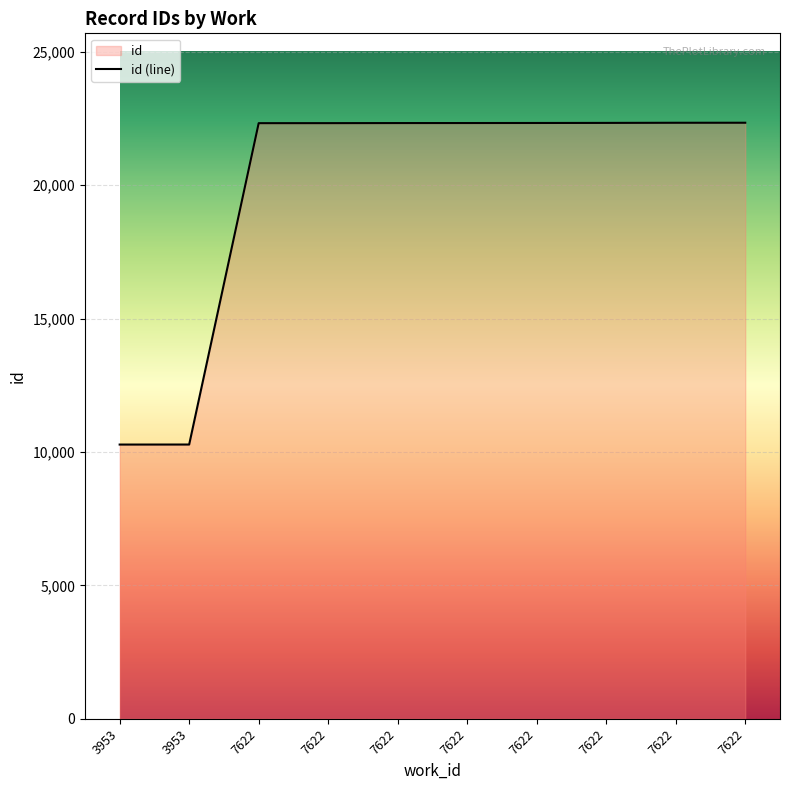

How many distinct data groups are displayed?

1